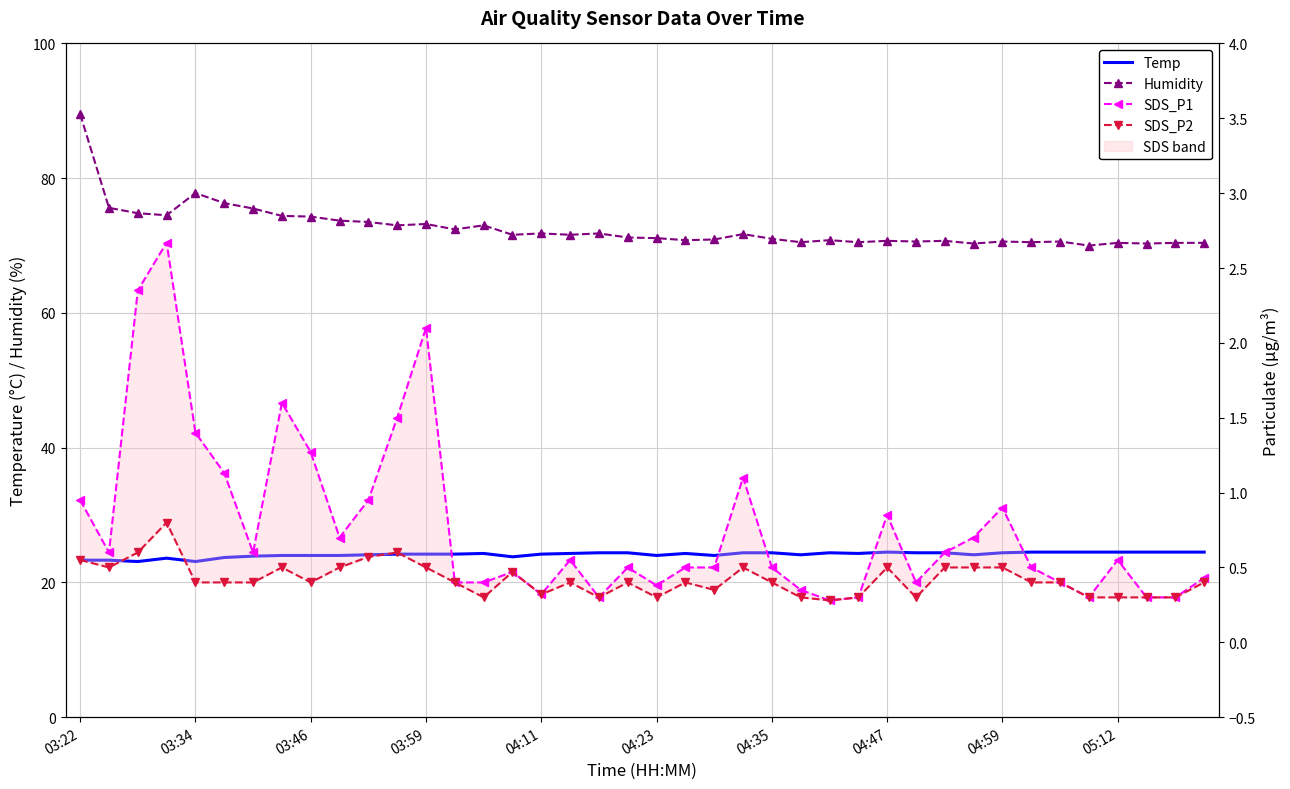

What are all the series names shown in the legend?

Temp, Humidity, SDS_P1, SDS_P2